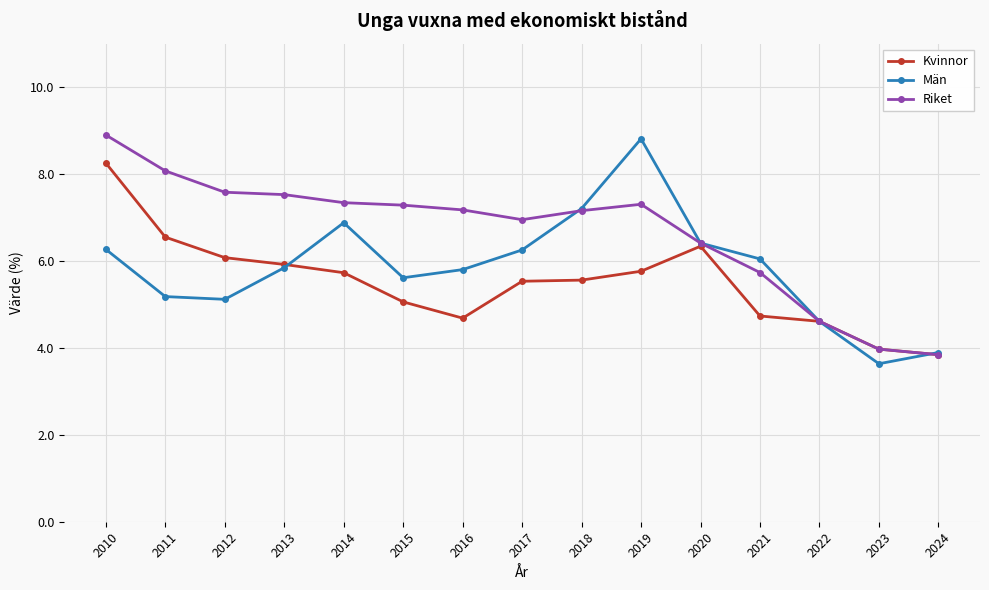

At which category is the sum across all series the highest?

2010